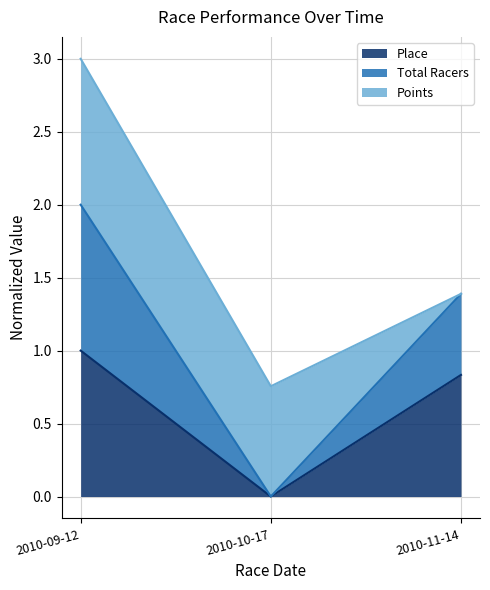

How many lines are shown in the chart?

3